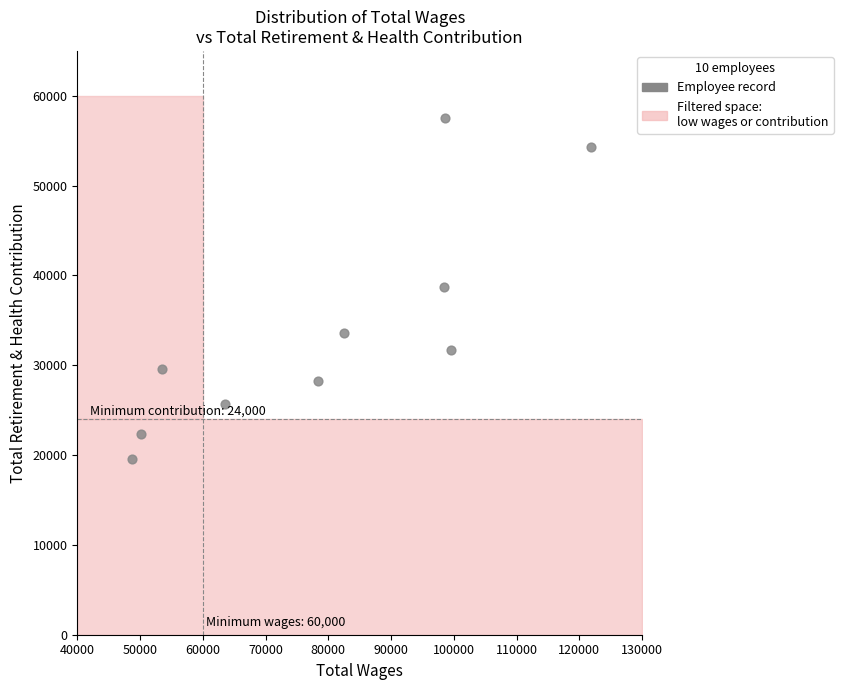

What is the range of Y values (max minus min)?

38043